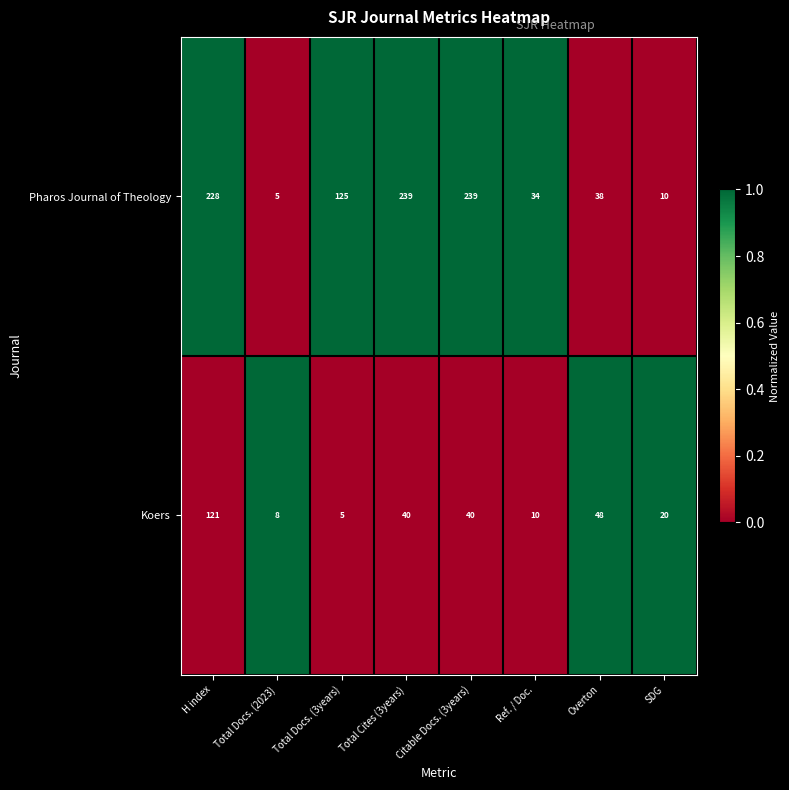

Which series has the widest spread of values?

Pharos Journal of Theology